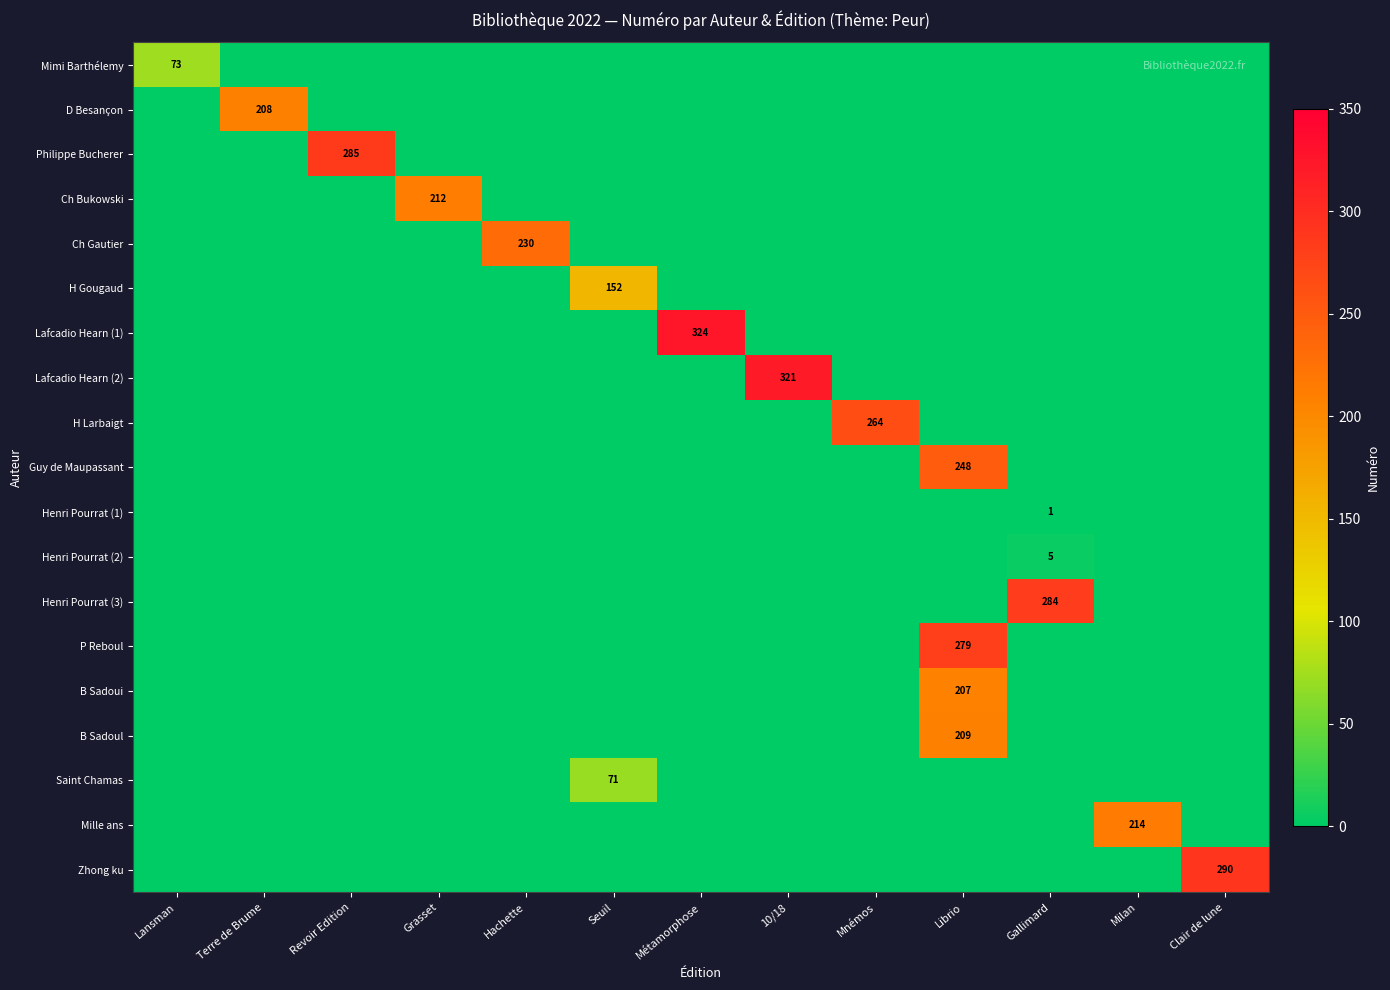

The value of Henri Pourrat (2) at Gallimard is 5. True or false?

True